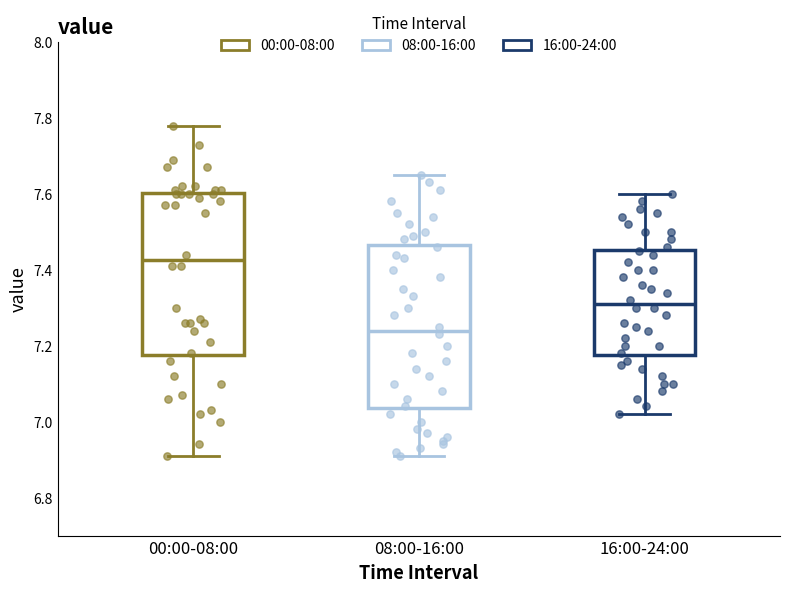

Reading left to right, transcribe this box plot: for each box, give where its median line is, the range the box spans, and where its two whiskers end, as read against the y-axis. The values are not printed on the chart, so give them approximately, as read against the axis.

00:00-08:00: median 7.42, box 7.18 to 7.60, whiskers 6.92 to 7.78
08:00-16:00: median 7.24, box 7.04 to 7.46, whiskers 6.92 to 7.66
16:00-24:00: median 7.32, box 7.18 to 7.46, whiskers 7.02 to 7.60